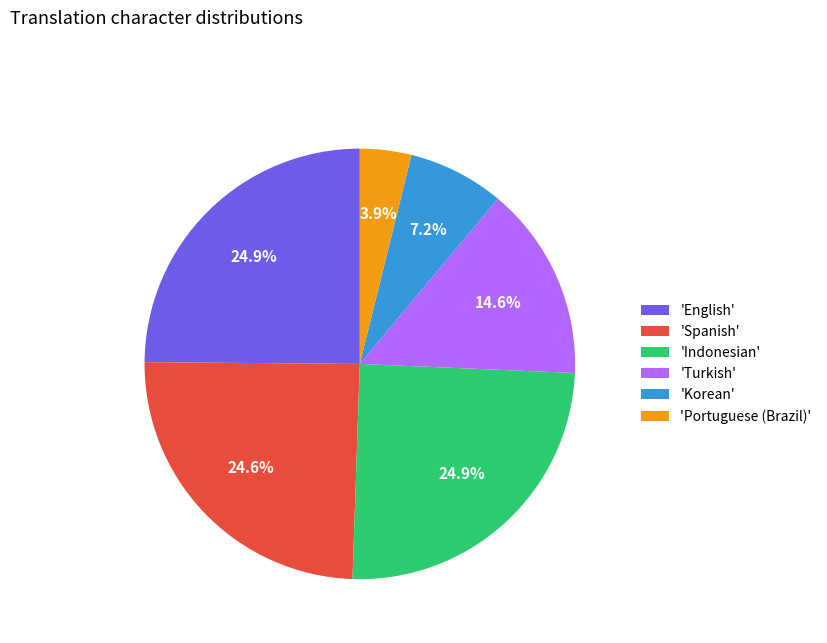

How much of the chart is everything except 'Spanish'?

75.4%